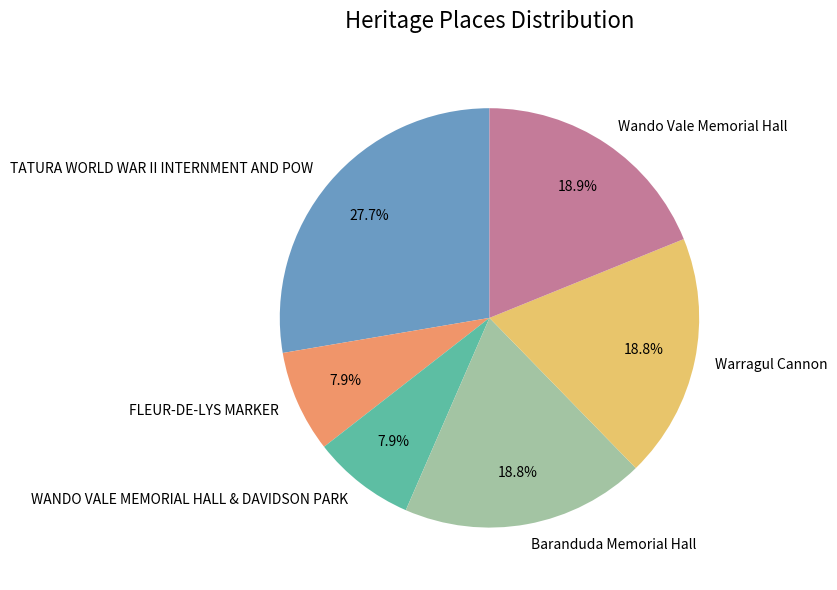

How many slices are in this pie chart?

6